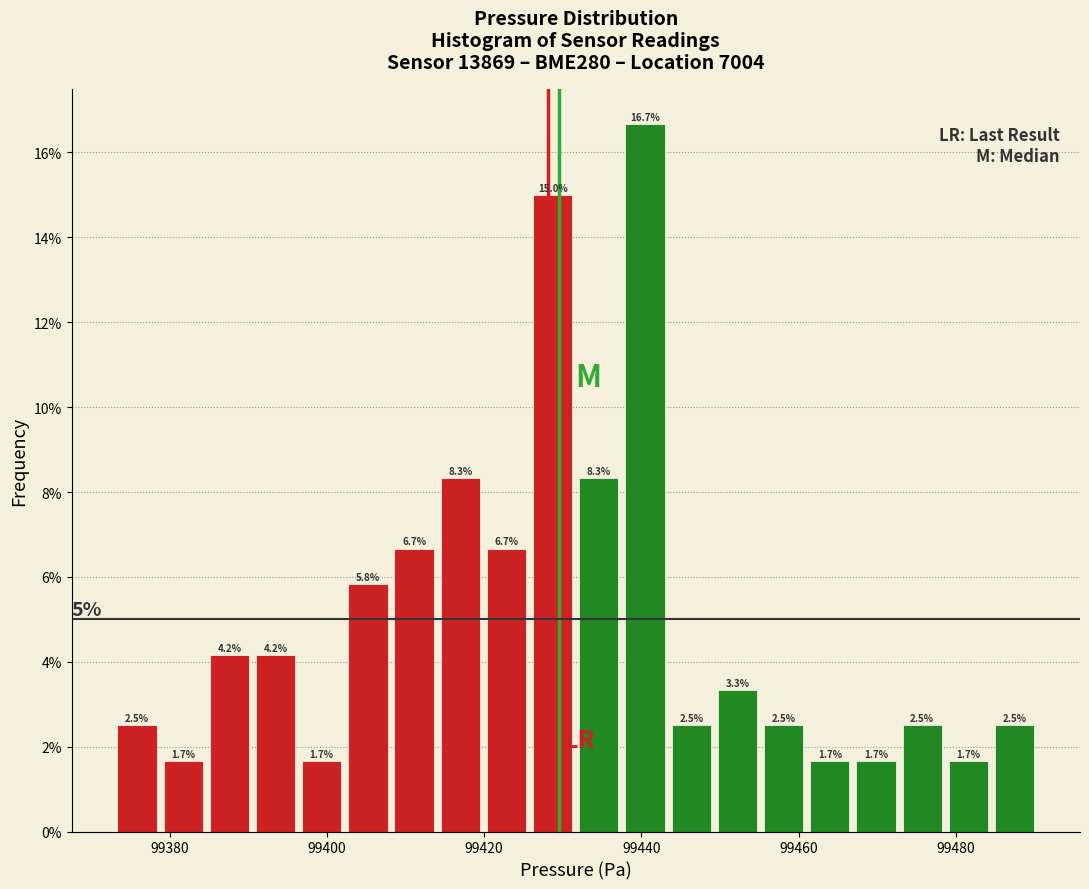

Read against the x-axis, roughly where is the centre of the tallest bar?

99440